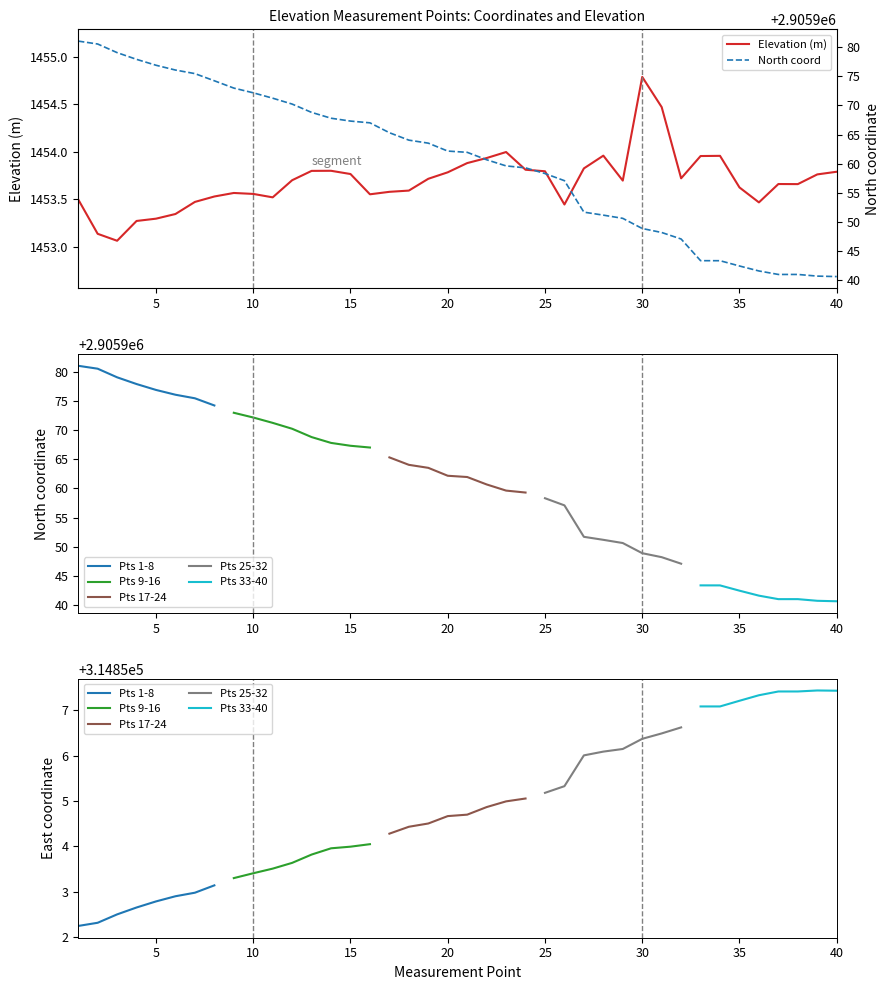

What value does the North coordinate series have at 17?

2905965.3